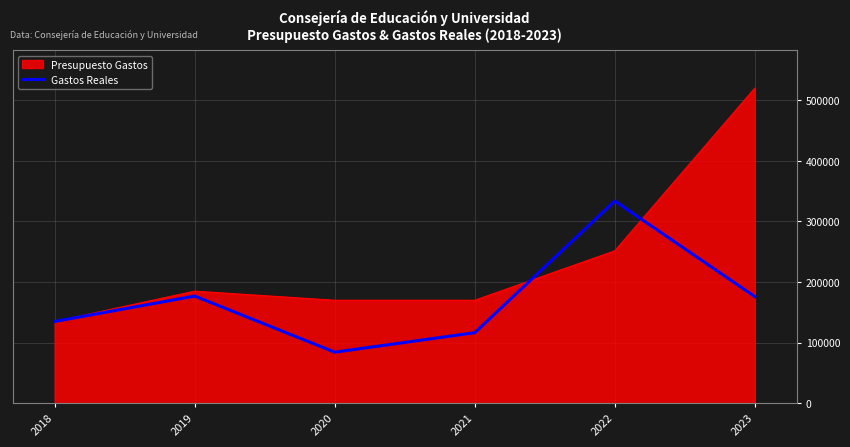

The value of Gastos Reales at 2021 is 116478.6. True or false?

True